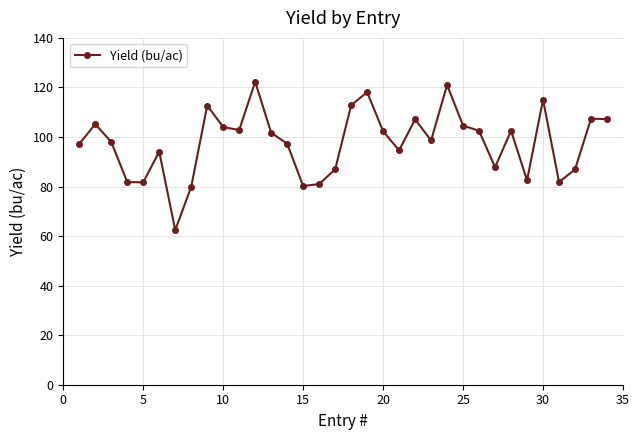

How many data points are less than 101?

17